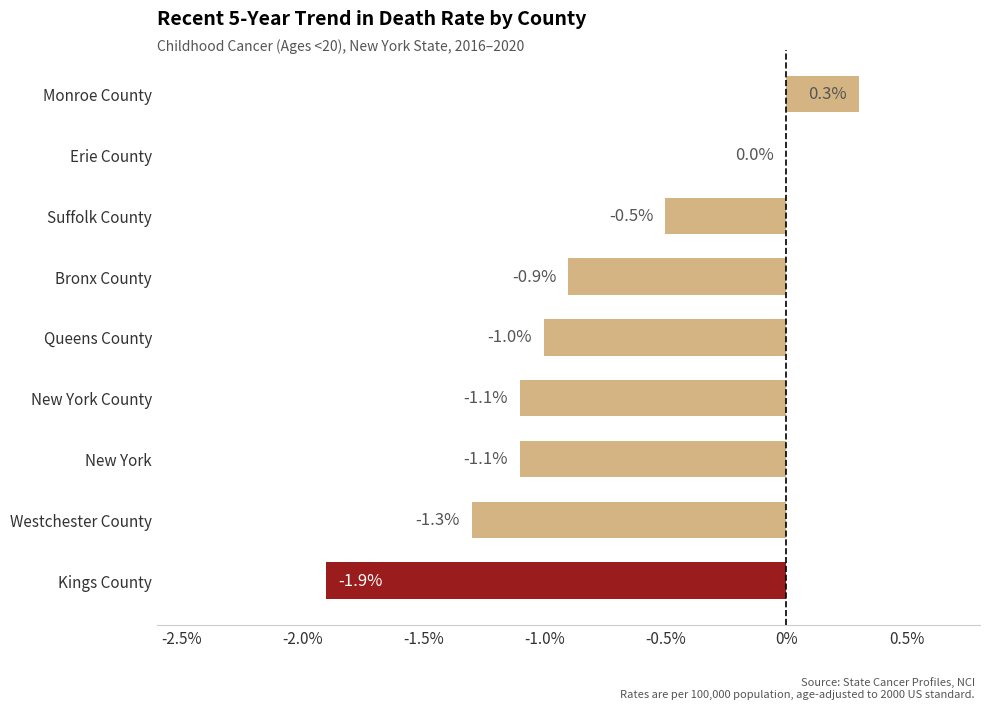

What is the change in value from New York to Bronx County?

+0.2